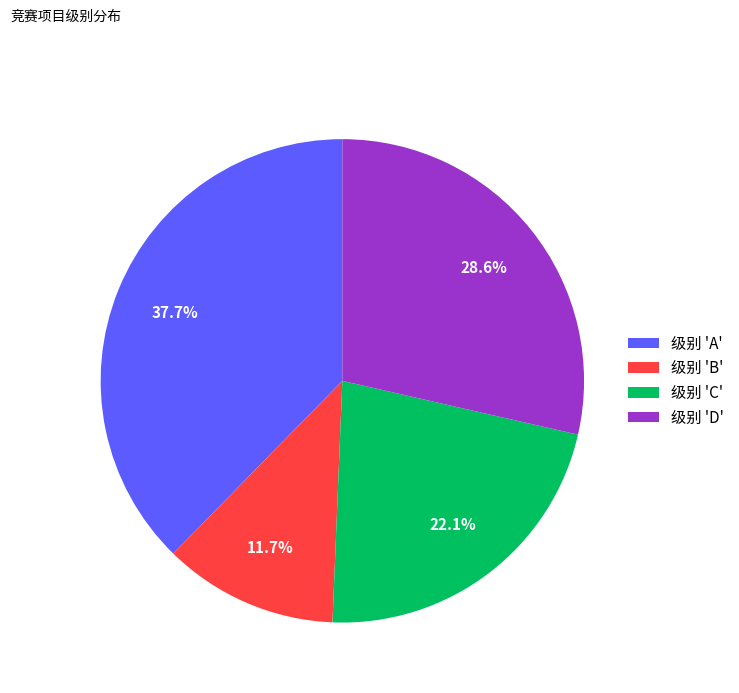

Which category has the biggest portion of the pie?

级别 'A'